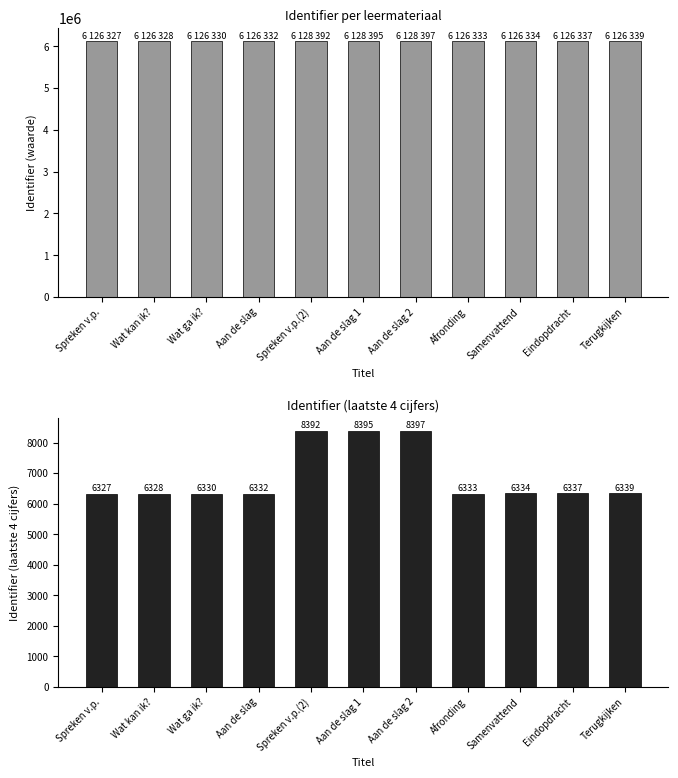

The Identifier (laatste 4 cijfers) series shows 6327 at Spreken v.p.. True or false?

True